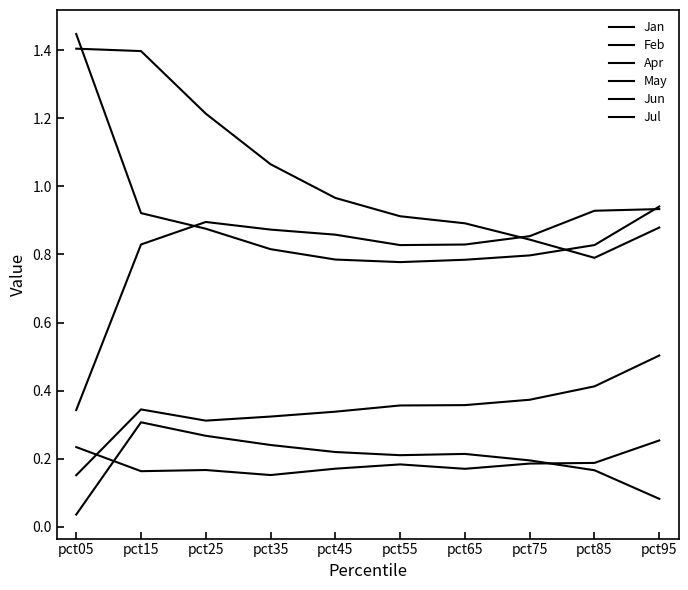

How many distinct data groups are displayed?

6